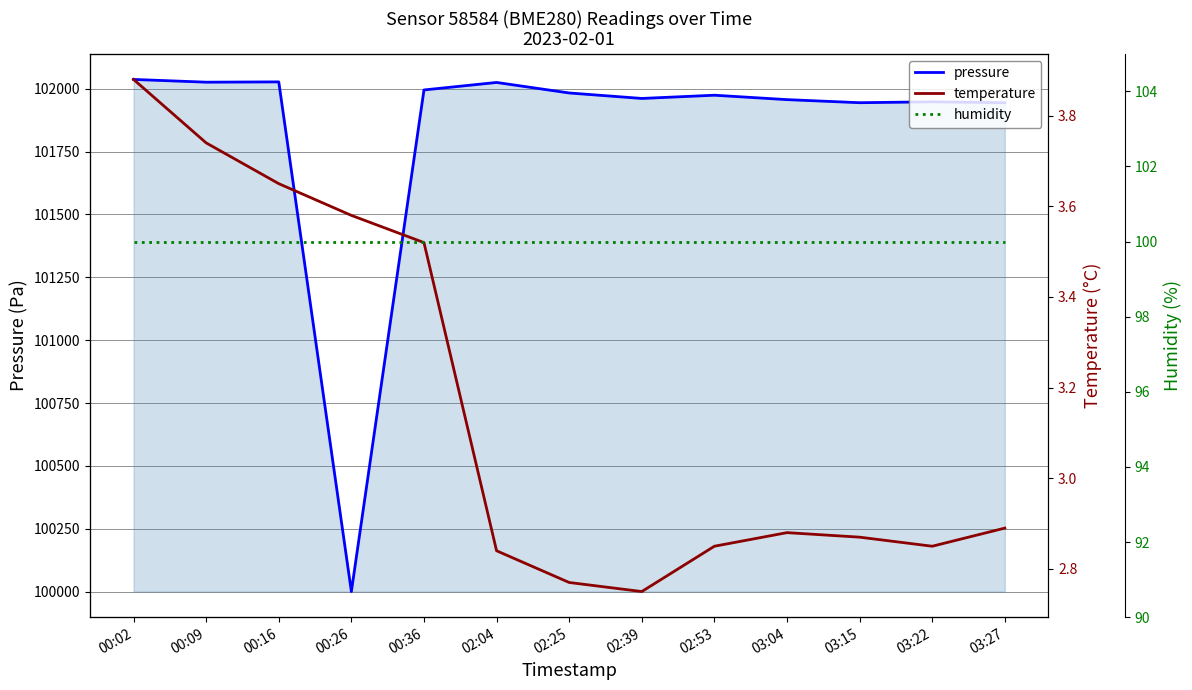

How many lines are shown in the chart?

3